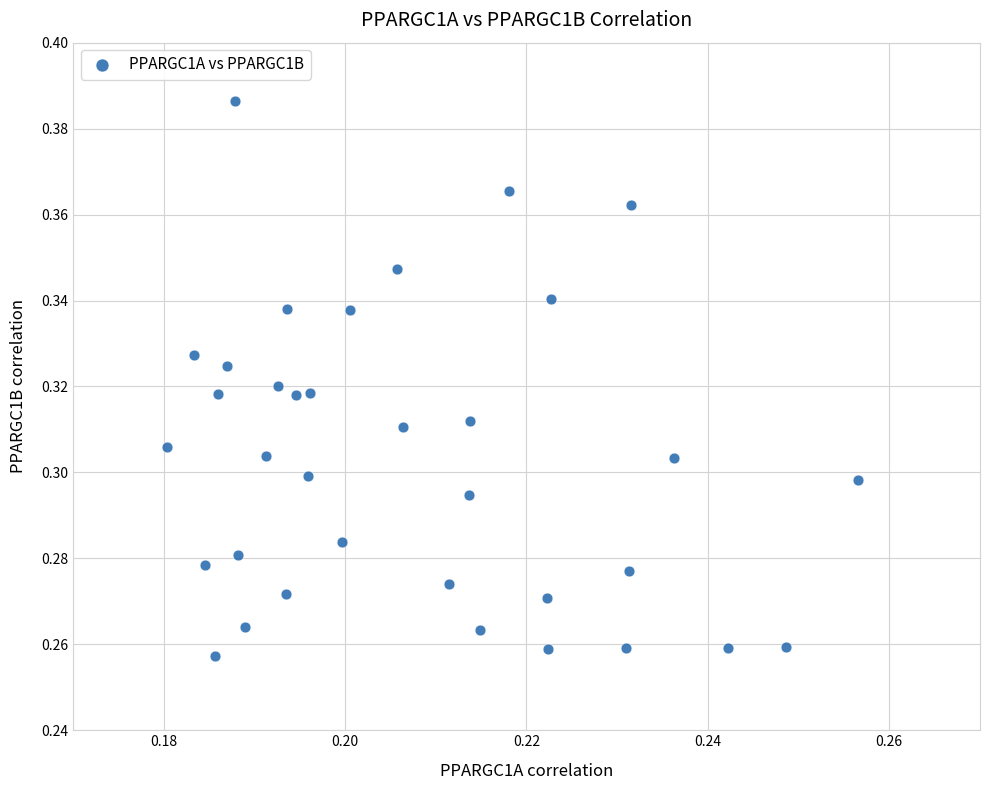

How many points are shown in the scatter plot?

35